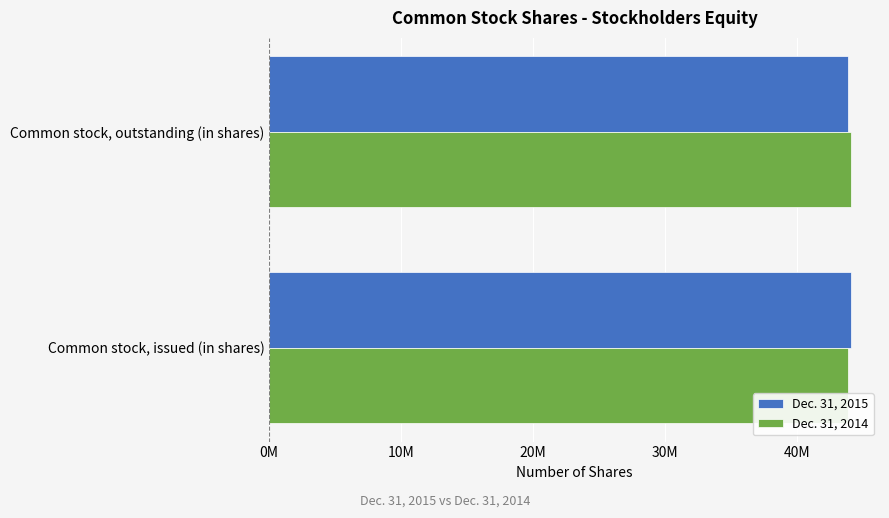

What is the maximum value shown in the chart?

44113328